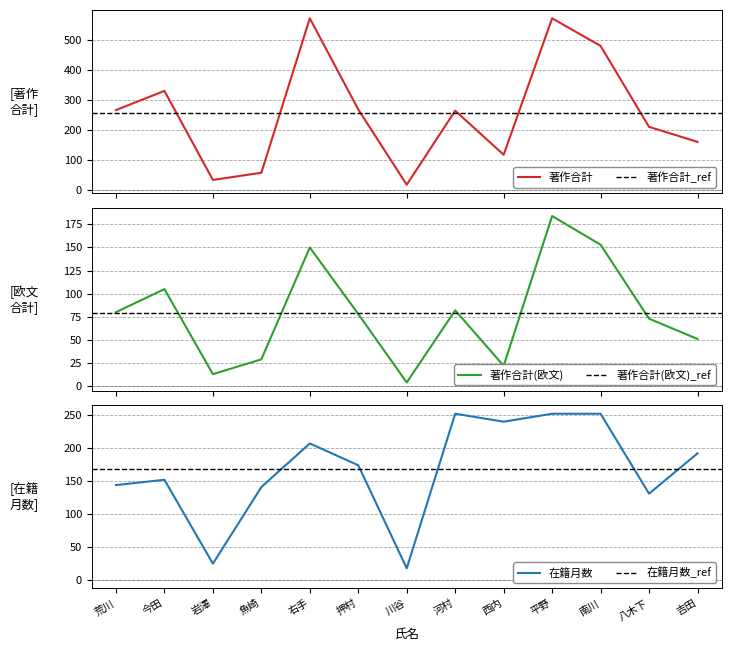

True or false: 著作合計 has a value of 120 at 押村.

False